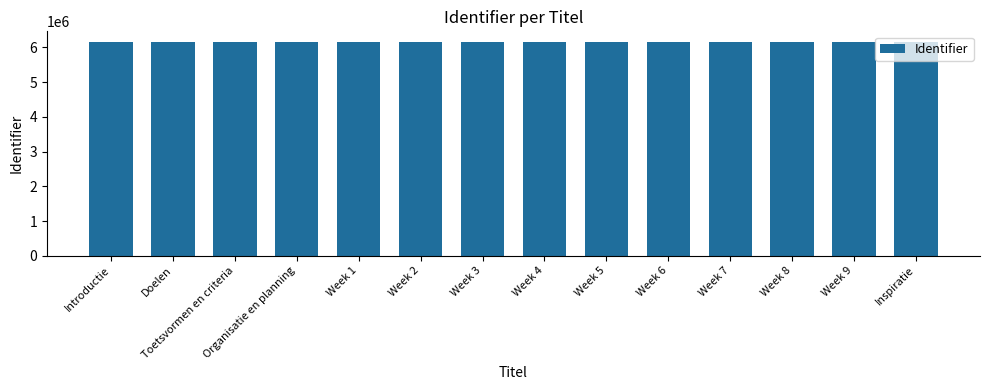

What is the value of the 9th bar from the left?

6157806